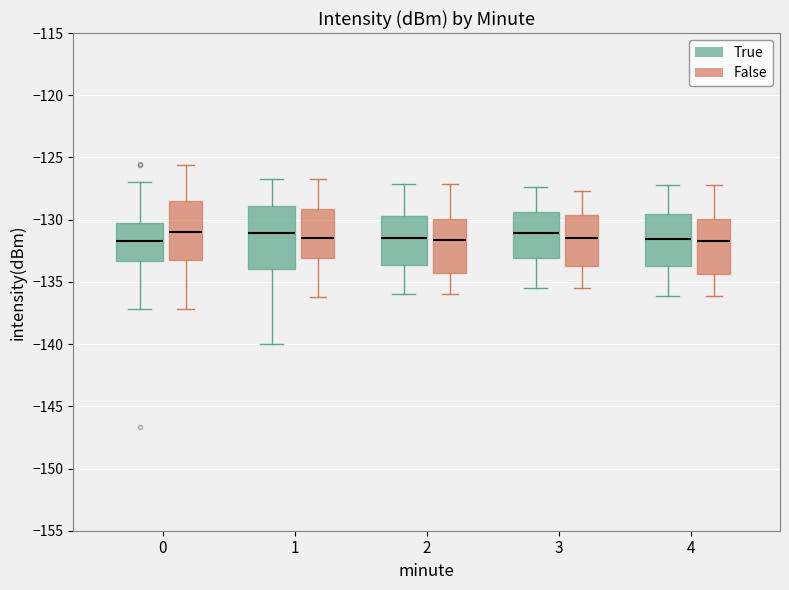

Reading left to right, transcribe this box plot: for each box, give where its median line is, the range the box spans, and where its two whiskers end, as read against the y-axis. The values are not printed on the chart, so give them approximately, as read against the axis.

0 (True): median -131.5, box -133.5 to -130.5, whiskers -137.0 to -127.0
0 (False): median -131.0, box -133.0 to -128.5, whiskers -137.0 to -125.5
1 (True): median -131.0, box -134.0 to -129.0, whiskers -140.0 to -126.5
1 (False): median -131.5, box -133.0 to -129.0, whiskers -136.0 to -126.5
2 (True): median -131.5, box -133.5 to -129.5, whiskers -136.0 to -127.0
2 (False): median -131.5, box -134.5 to -130.0, whiskers -136.0 to -127.0
3 (True): median -131.0, box -133.0 to -129.5, whiskers -135.5 to -127.5
3 (False): median -131.5, box -133.5 to -129.5, whiskers -135.5 to -127.5
4 (True): median -131.5, box -133.5 to -129.5, whiskers -136.0 to -127.0
4 (False): median -131.5, box -134.5 to -130.0, whiskers -136.0 to -127.0